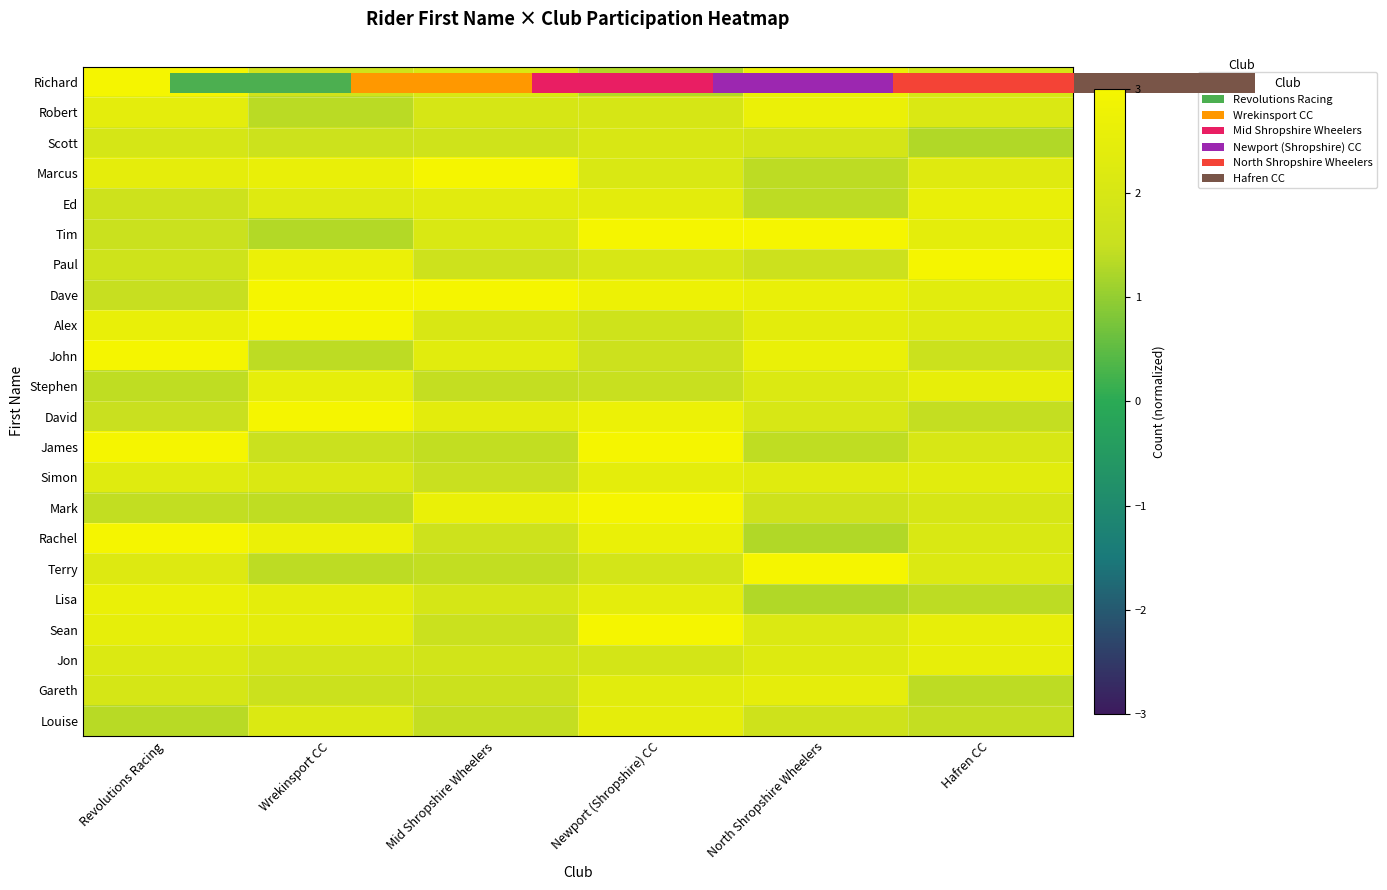

How many values in the James series are below 2?

3